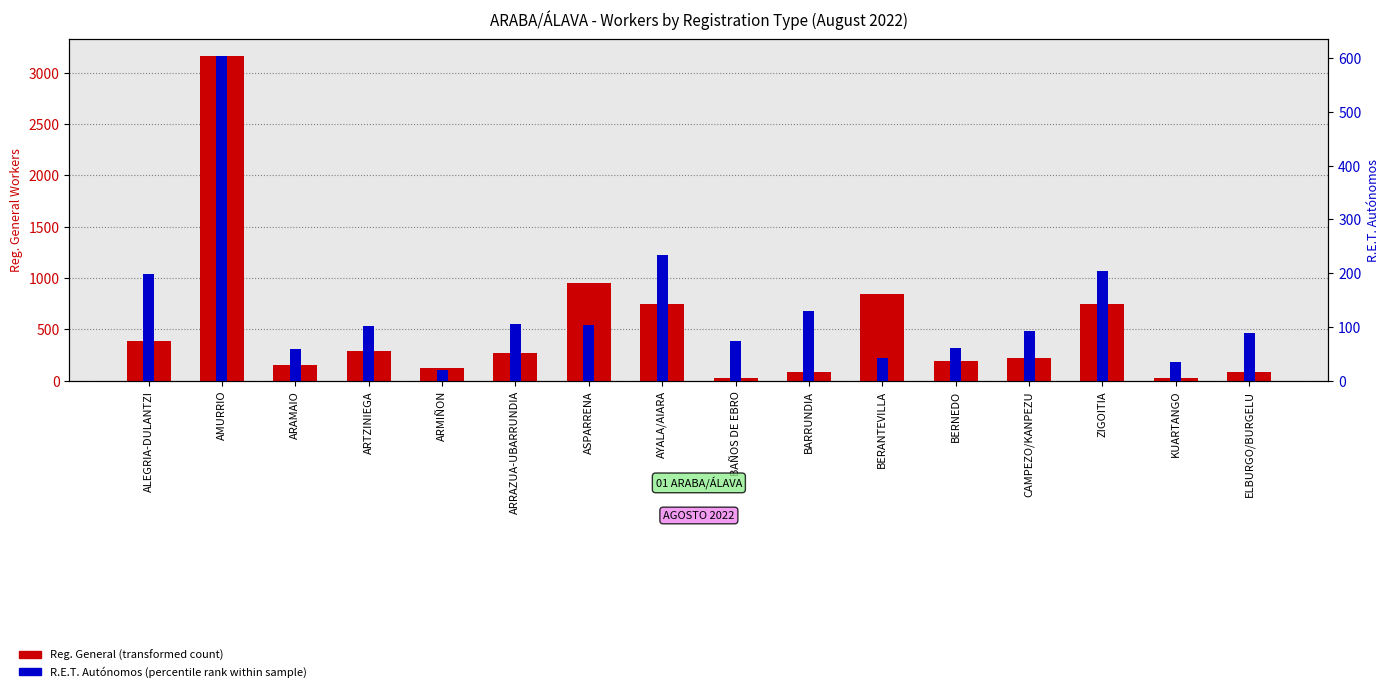

List the series in order of their overall mean, highest first.

Reg. General, R.E.T. Autónomos